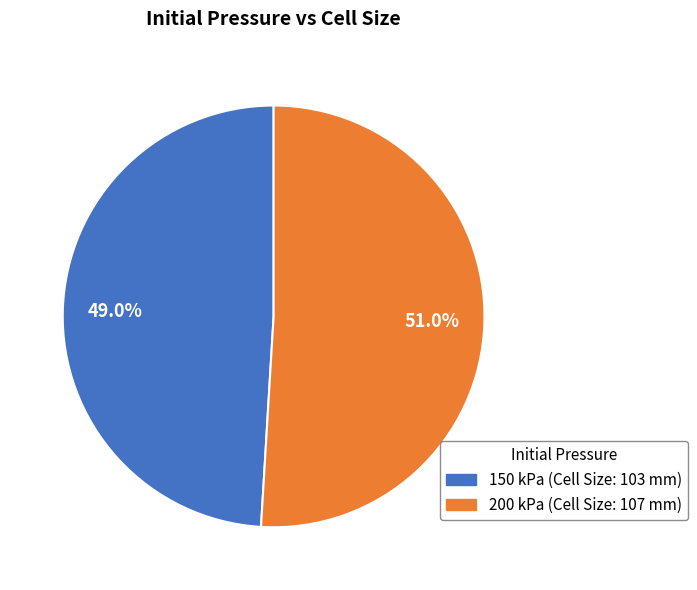

Which category has the smallest portion of the pie?

150